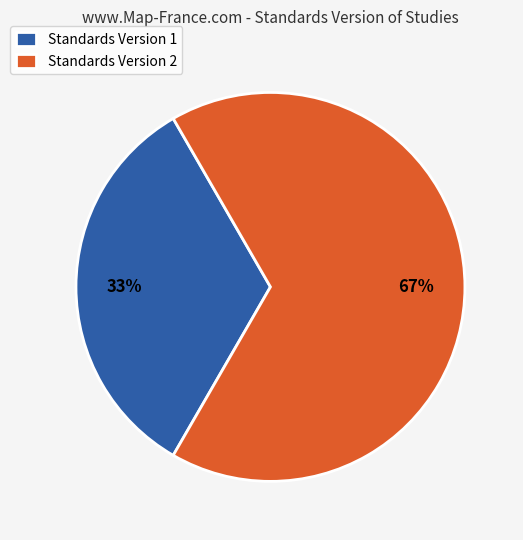

What percentage is the Standards Version 2 slice, to the nearest percent?

67%